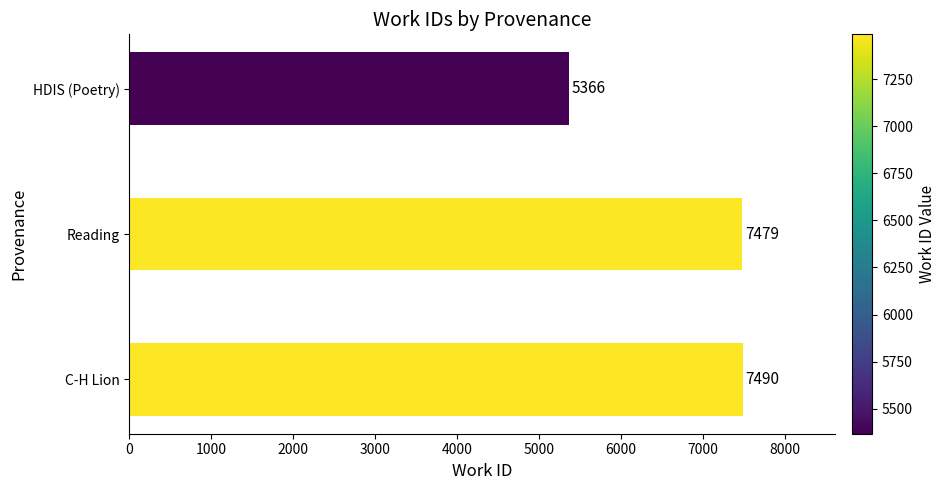

How many categories are shown in the chart?

3